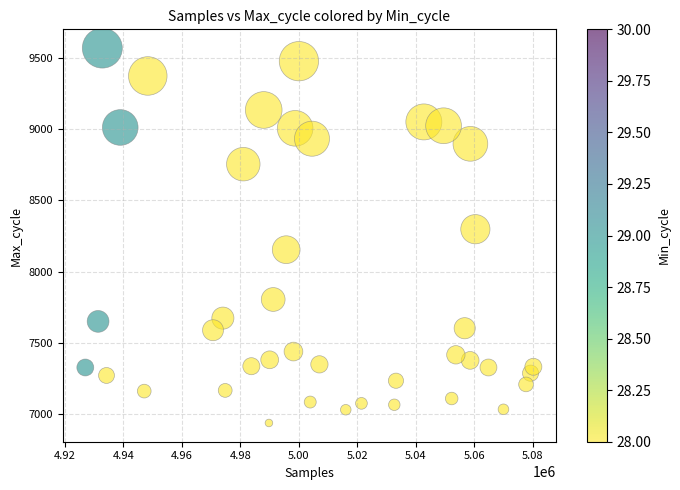

What Y value in the scatter plot is closest to 8253?

8298